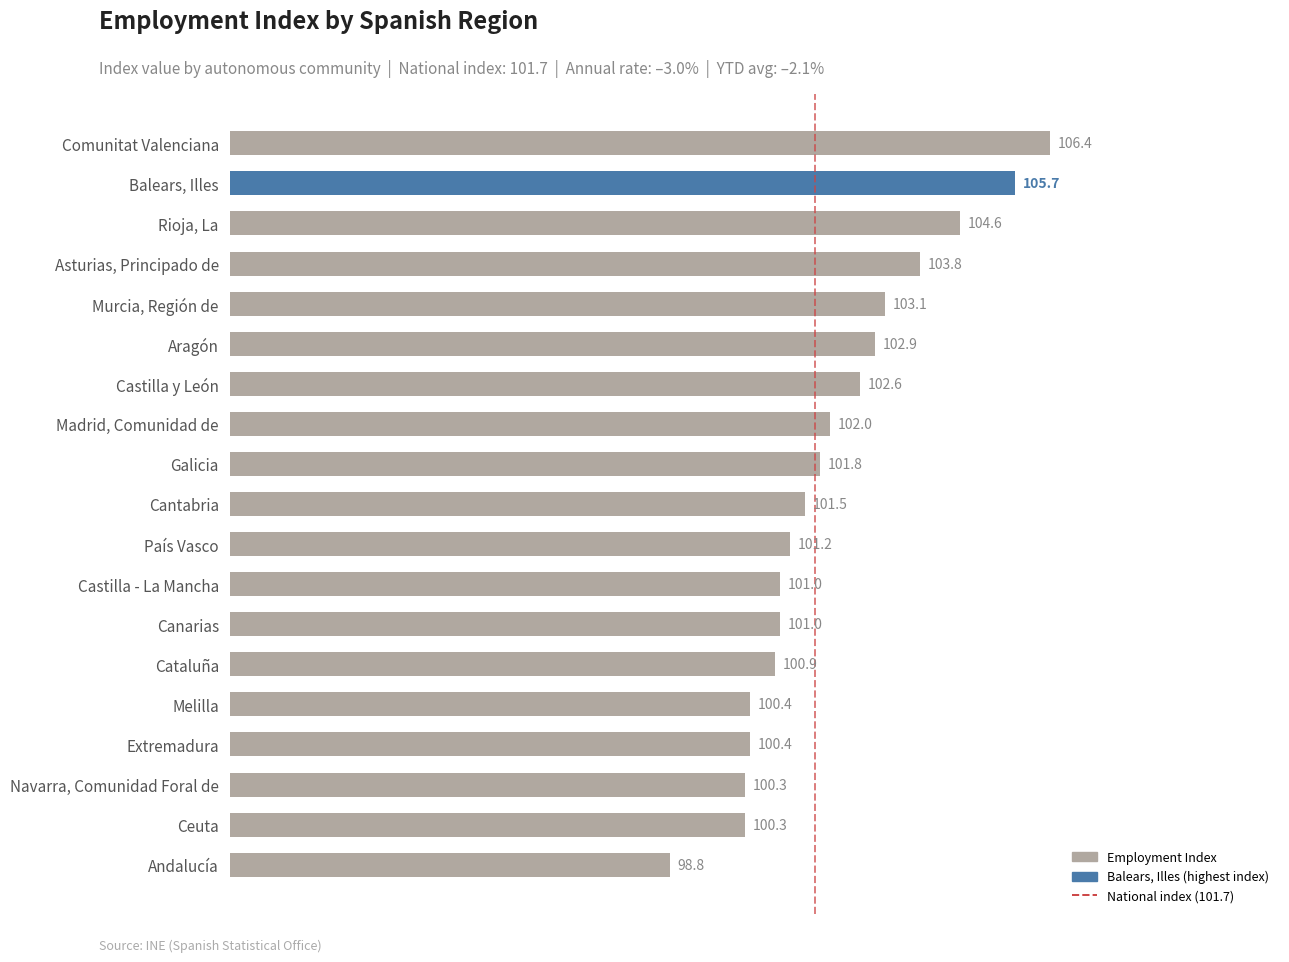

At which label is the value closest to 102?

Madrid, Comunidad de